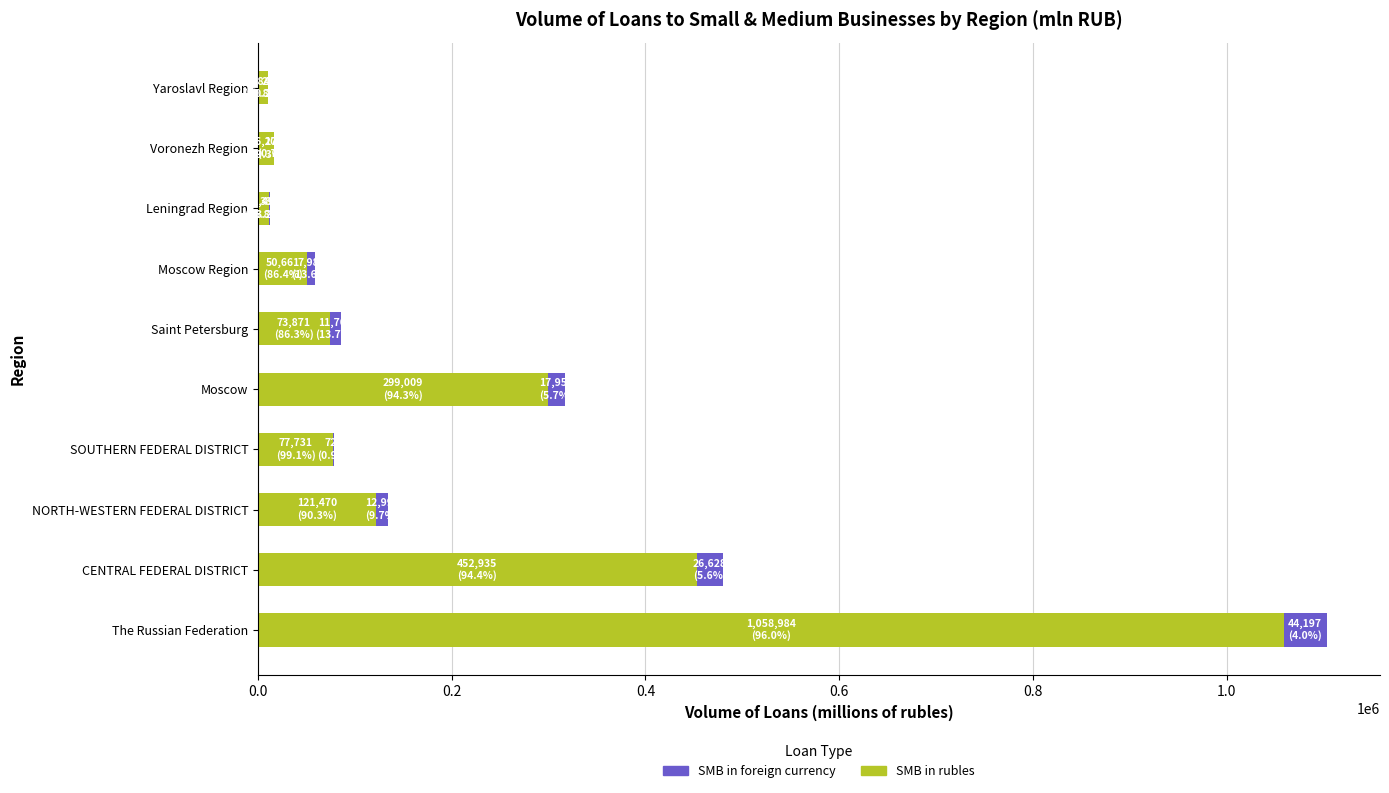

What is the sum of all SMB in rubles values?

2172269